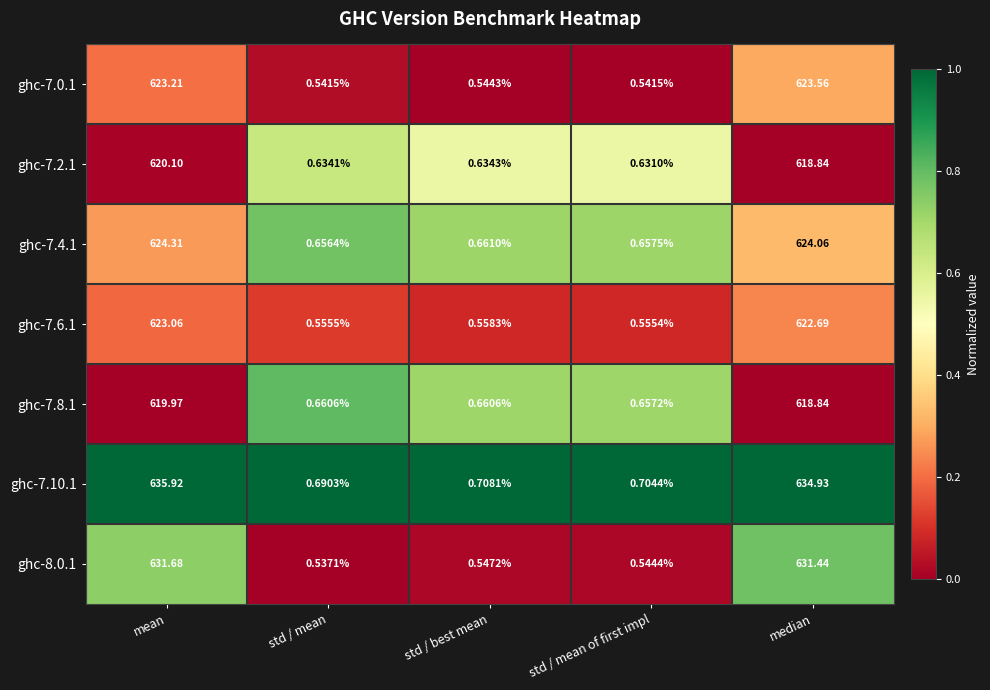

List the labels in order of ghc-7.2.1 value, largest first.

mean, median, std / best mean, std / mean, std / mean of first impl